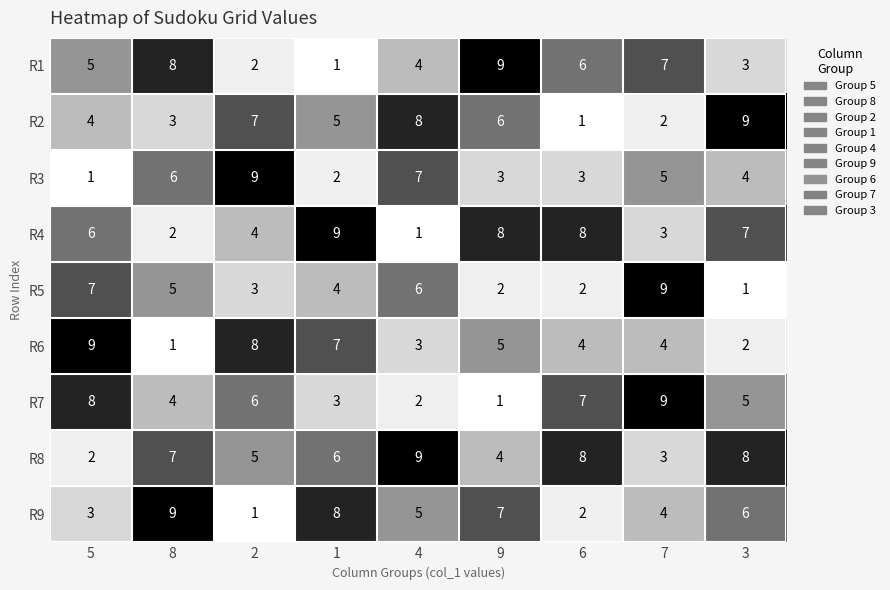

What is the smallest value displayed?

1